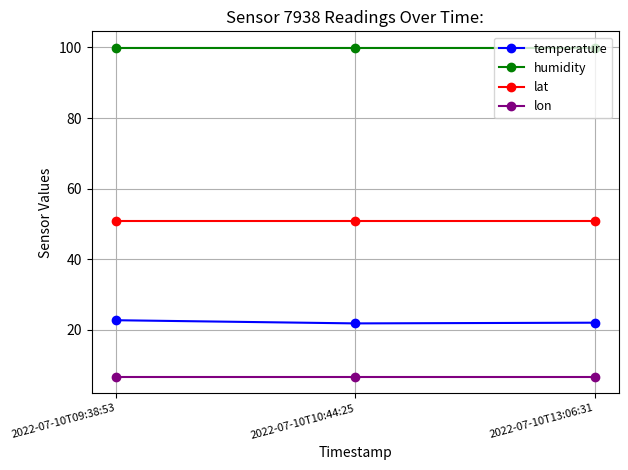

What are all the series names shown in the legend?

temperature, humidity, lat, lon